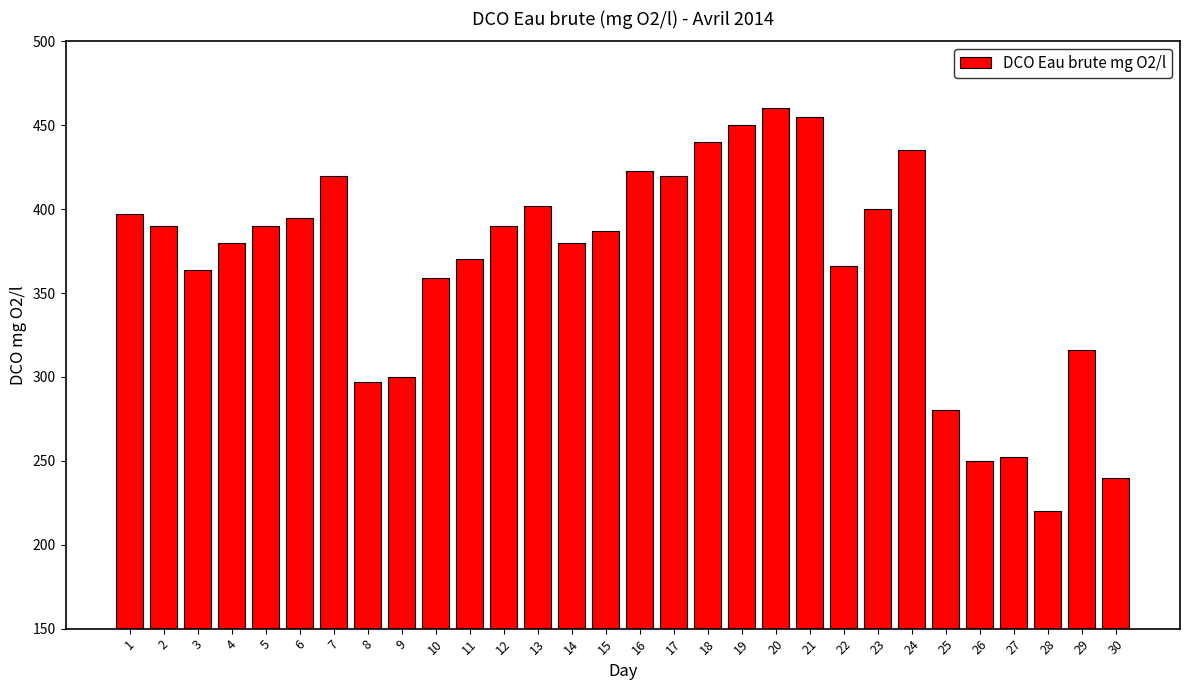

What is the ratio of the value at 11 to the value at 28?

1.7